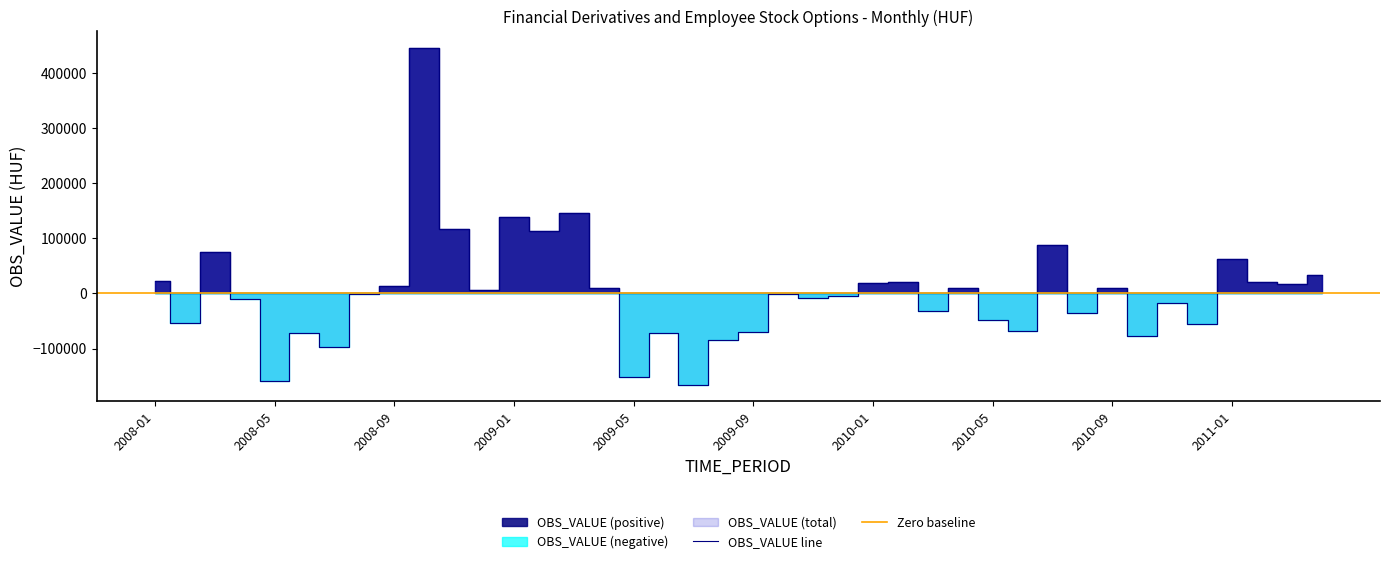

Reading left to right, what are all the values shown in this chart?

OBS_VALUE: 2008-01=23181.1	2008-02=-52721.4	2008-03=75468.6	2008-04=-10193.3	2008-05=-159503.8	2008-06=-71847.9	2008-07=-96290.2	2008-08=-765.6	2008-09=12930.4	2008-10=445045.2	2008-11=117764.1	2008-12=6616.4	2009-01=138787.6	2009-02=113444.3	2009-03=146233.2	2009-04=10410.4	2009-05=-151375.9	2009-06=-72039.2	2009-07=-165179.0	2009-08=-85212.6	2009-09=-70151.8	2009-10=-209.5	2009-11=-8186.3	2009-12=-5291.7	2010-01=19594.9	2010-02=20228.7	2010-03=-31478.9	2010-04=9794.8	2010-05=-48805.1	2010-06=-68762.3	2010-07=88398.7	2010-08=-36243.9	2010-09=9536.2	2010-10=-77734.7	2010-11=-17128.0	2010-12=-54937.5	2011-01=62513.8	2011-02=20719.0	2011-03=17671.4	2011-04=32975.5
OBS_VALUE_pos: 2008-01=23181.1	2008-02=0.0	2008-03=75468.6	2008-04=0.0	2008-05=0.0	2008-06=0.0	2008-07=0.0	2008-08=0.0	2008-09=12930.4	2008-10=445045.2	2008-11=117764.1	2008-12=6616.4	2009-01=138787.6	2009-02=113444.3	2009-03=146233.2	2009-04=10410.4	2009-05=0.0	2009-06=0.0	2009-07=0.0	2009-08=0.0	2009-09=0.0	2009-10=0.0	2009-11=0.0	2009-12=0.0	2010-01=19594.9	2010-02=20228.7	2010-03=0.0	2010-04=9794.8	2010-05=0.0	2010-06=0.0	2010-07=88398.7	2010-08=0.0	2010-09=9536.2	2010-10=0.0	2010-11=0.0	2010-12=0.0	2011-01=62513.8	2011-02=20719.0	2011-03=17671.4	2011-04=32975.5
OBS_VALUE_neg: 2008-01=0.0	2008-02=-52721.4	2008-03=0.0	2008-04=-10193.3	2008-05=-159503.8	2008-06=-71847.9	2008-07=-96290.2	2008-08=-765.6	2008-09=0.0	2008-10=0.0	2008-11=0.0	2008-12=0.0	2009-01=0.0	2009-02=0.0	2009-03=0.0	2009-04=0.0	2009-05=-151375.9	2009-06=-72039.2	2009-07=-165179.0	2009-08=-85212.6	2009-09=-70151.8	2009-10=-209.5	2009-11=-8186.3	2009-12=-5291.7	2010-01=0.0	2010-02=0.0	2010-03=-31478.9	2010-04=0.0	2010-05=-48805.1	2010-06=-68762.3	2010-07=0.0	2010-08=-36243.9	2010-09=0.0	2010-10=-77734.7	2010-11=-17128.0	2010-12=-54937.5	2011-01=0.0	2011-02=0.0	2011-03=0.0	2011-04=0.0